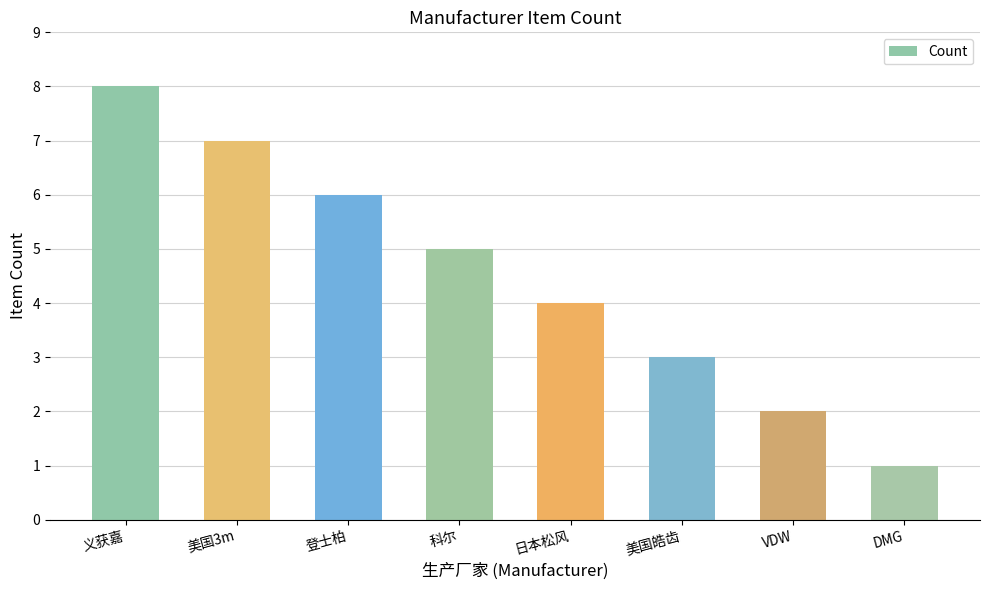

What is the change in value from 美国皓齿 to DMG?

-2